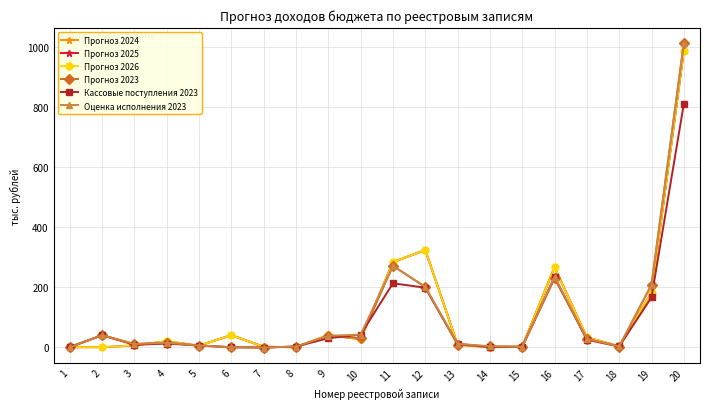

Which has a higher value, 5 or 17?

17